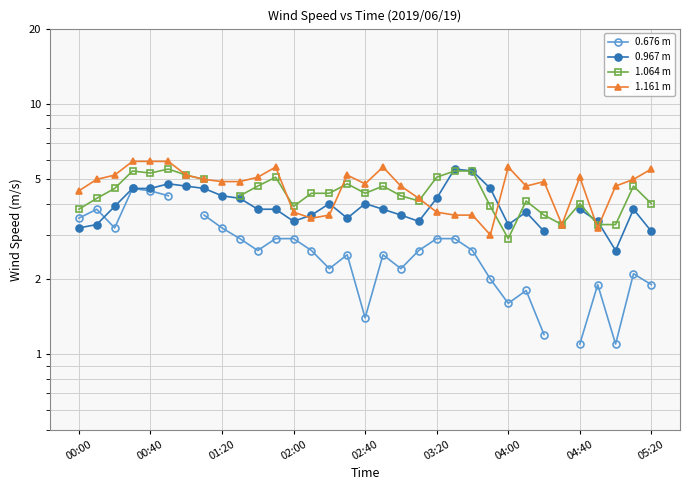

Which series changed the most between 00:40 and 19?

0.676 m